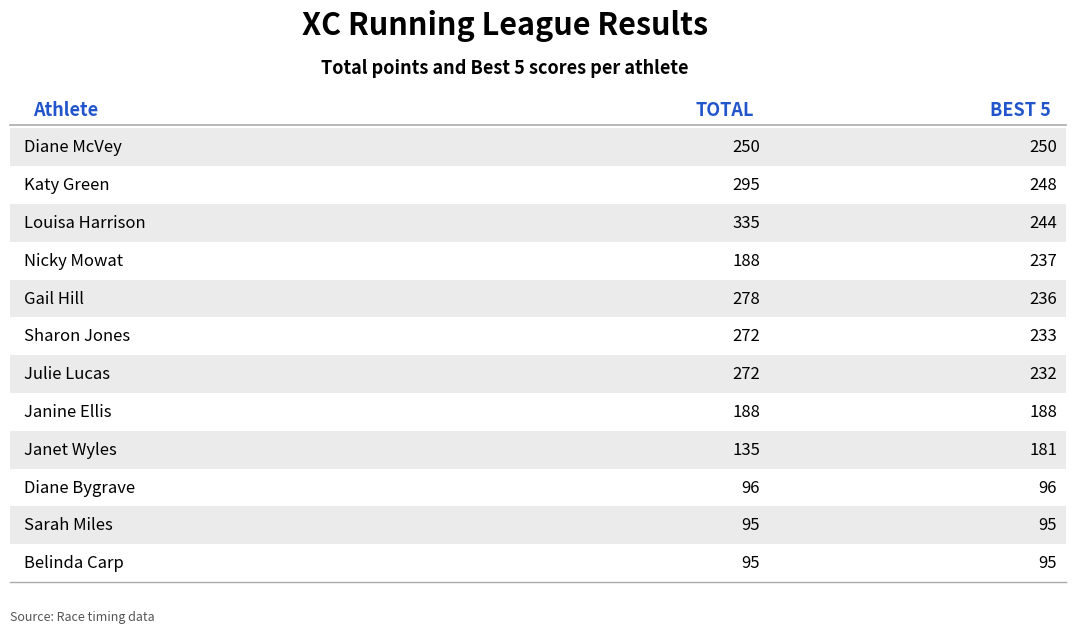

What is the highest value of the BEST 5 series?

250